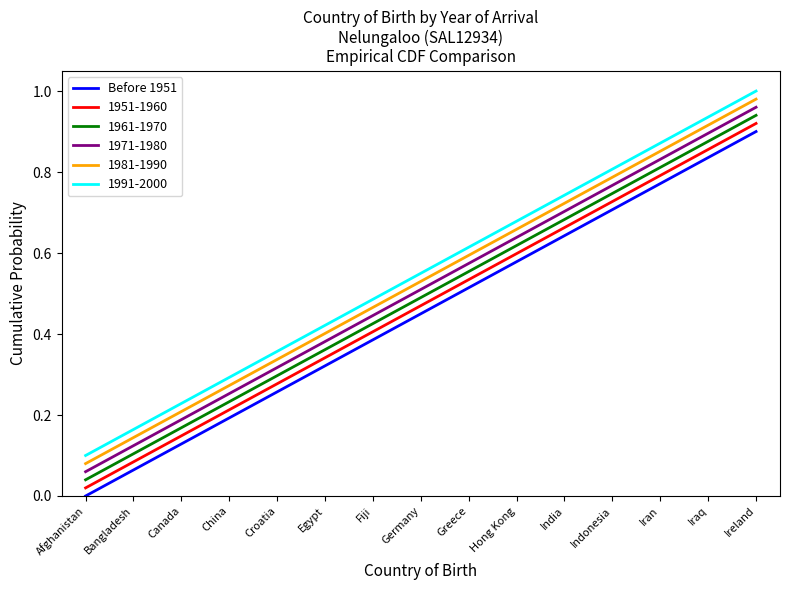

Does the chart display data point markers on the line(s)?

No